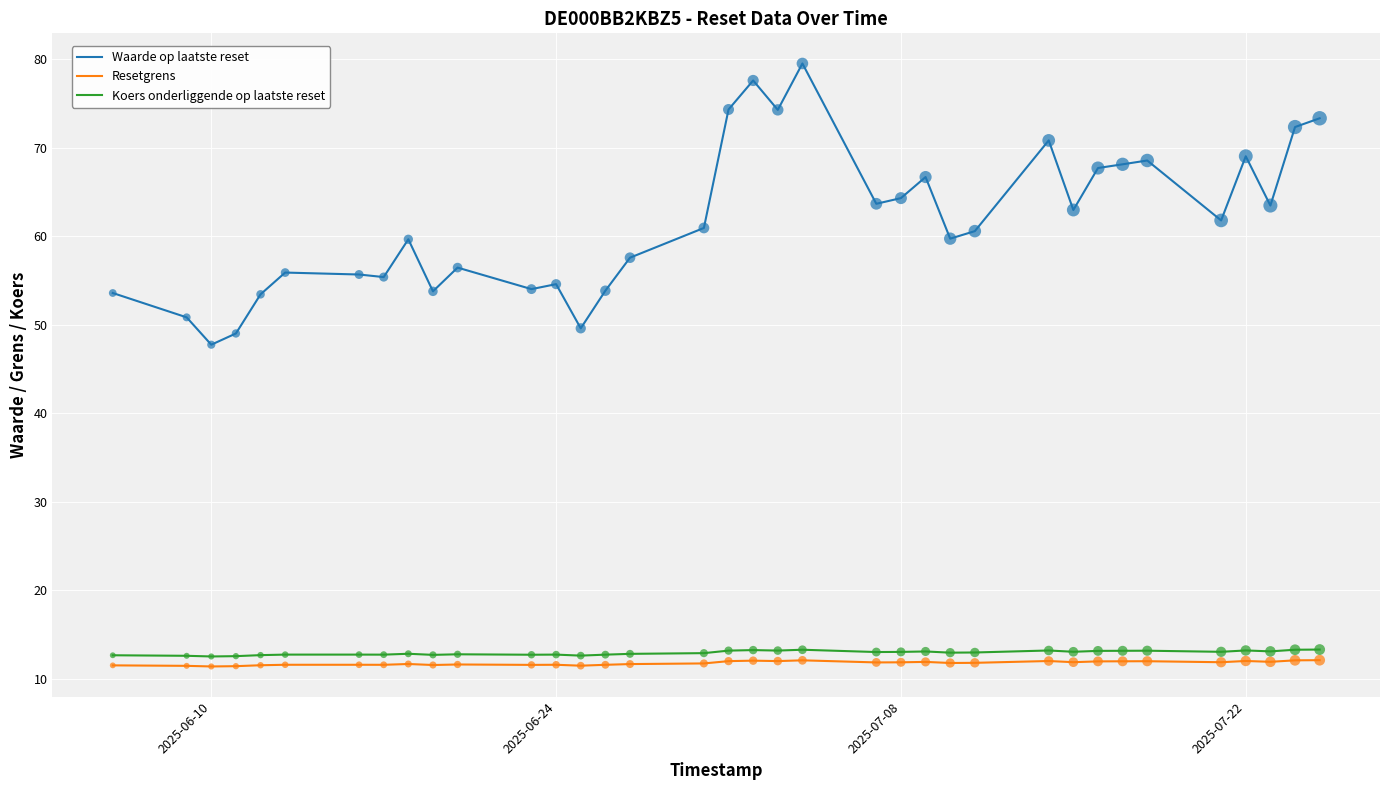

Which series has the largest total across all categories?

Waarde op laatste reset